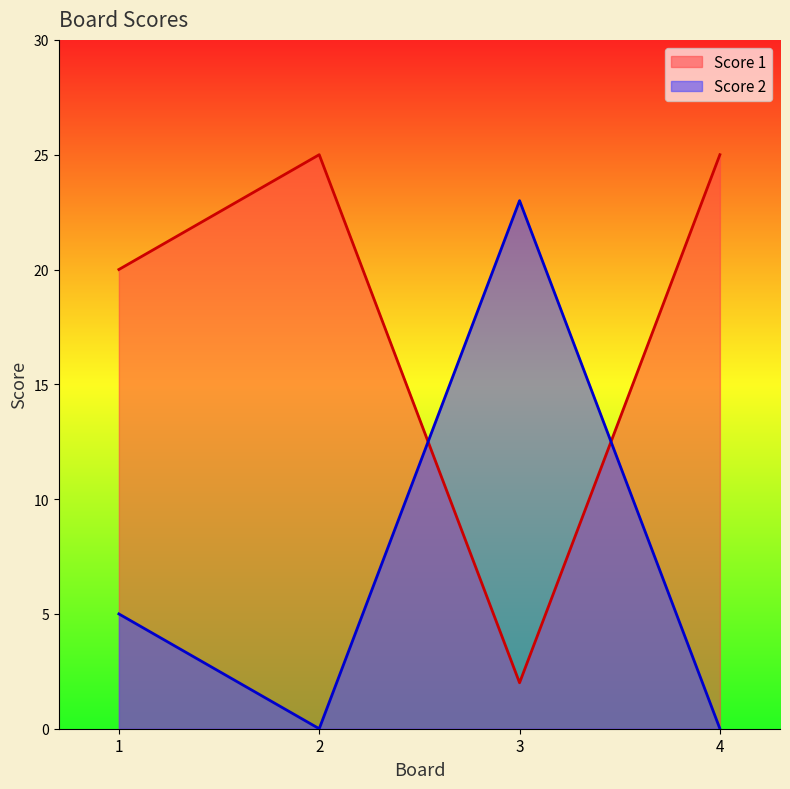

Is it true that Score 2 equals 11 at 4?

False